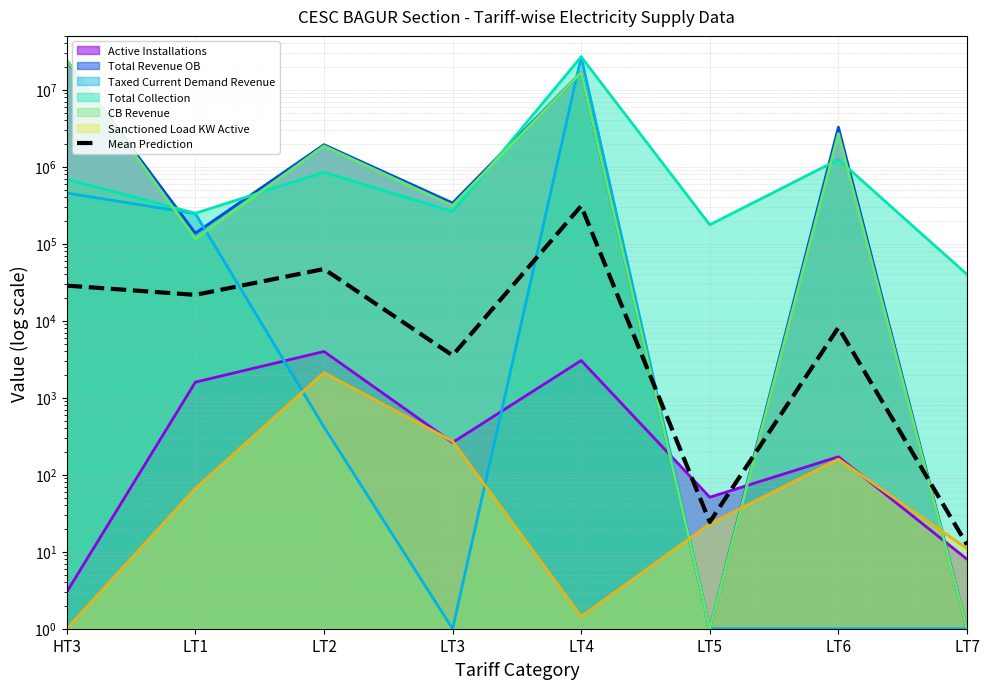

What is the sum of all values?

418471.2